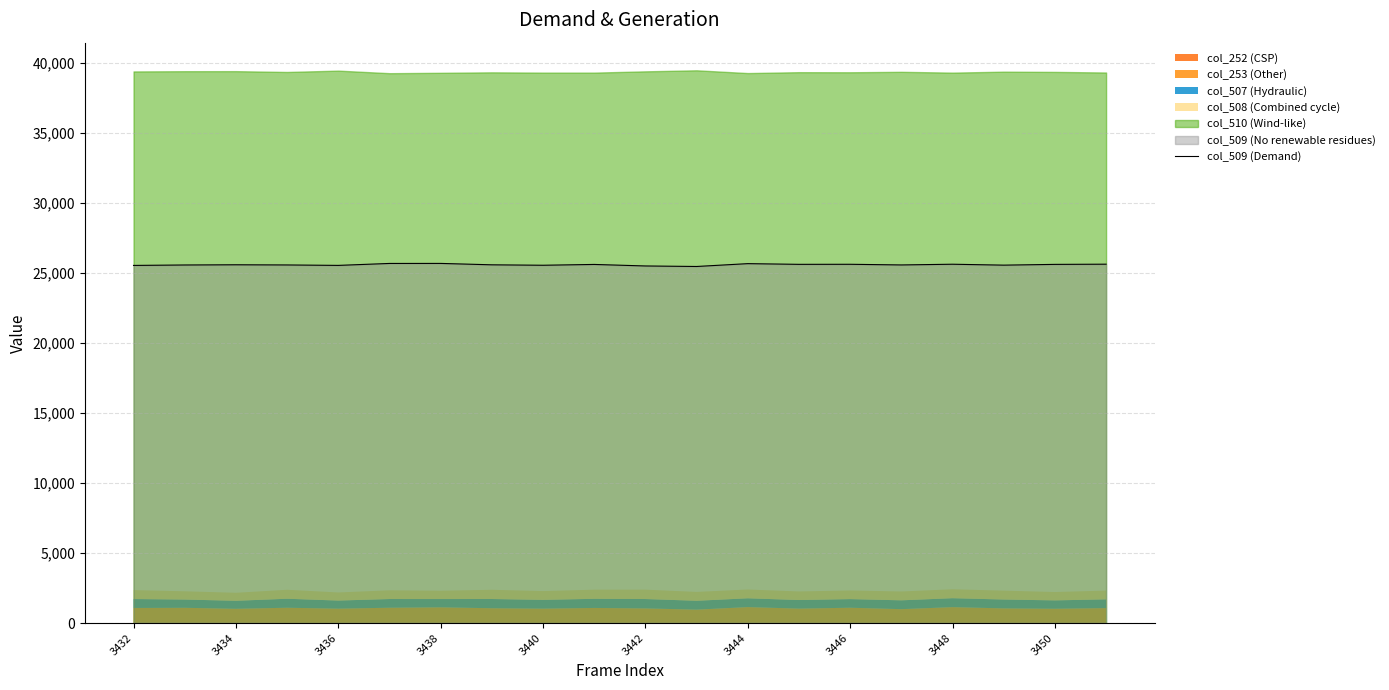

What is the change in value from 3440 to 15?

+32